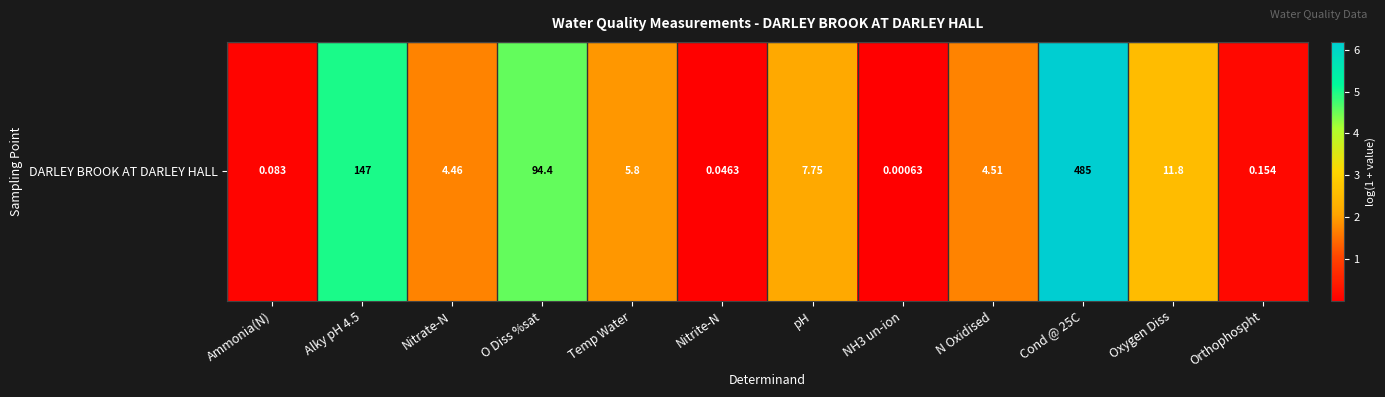

What is the ratio of the value at pH to the value at Oxygen Diss?

0.9